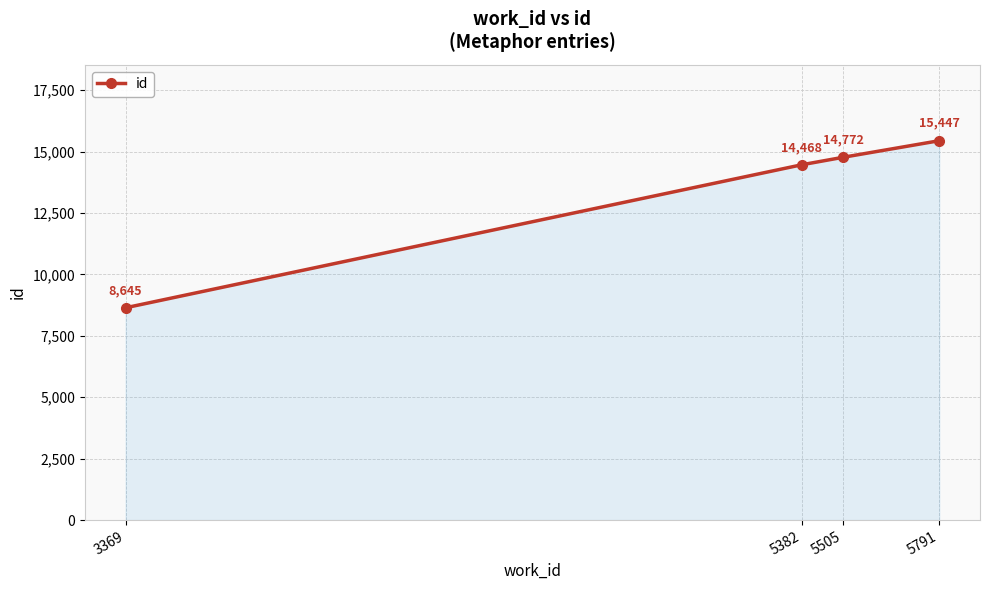

Which label corresponds to the smallest value in the chart?

3369